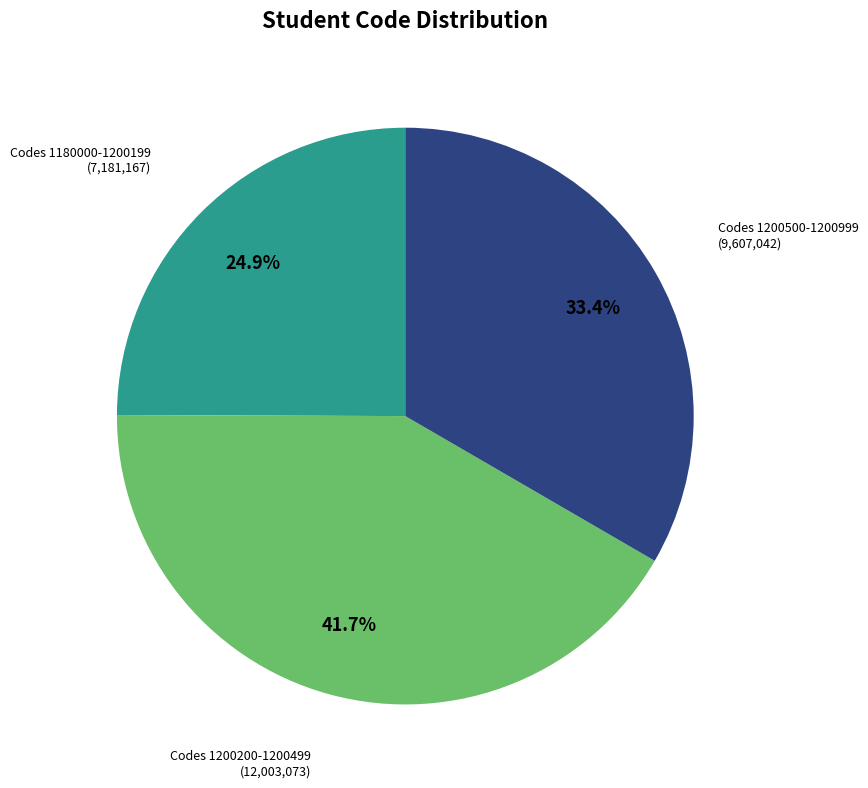

How many segments does this pie chart have?

3